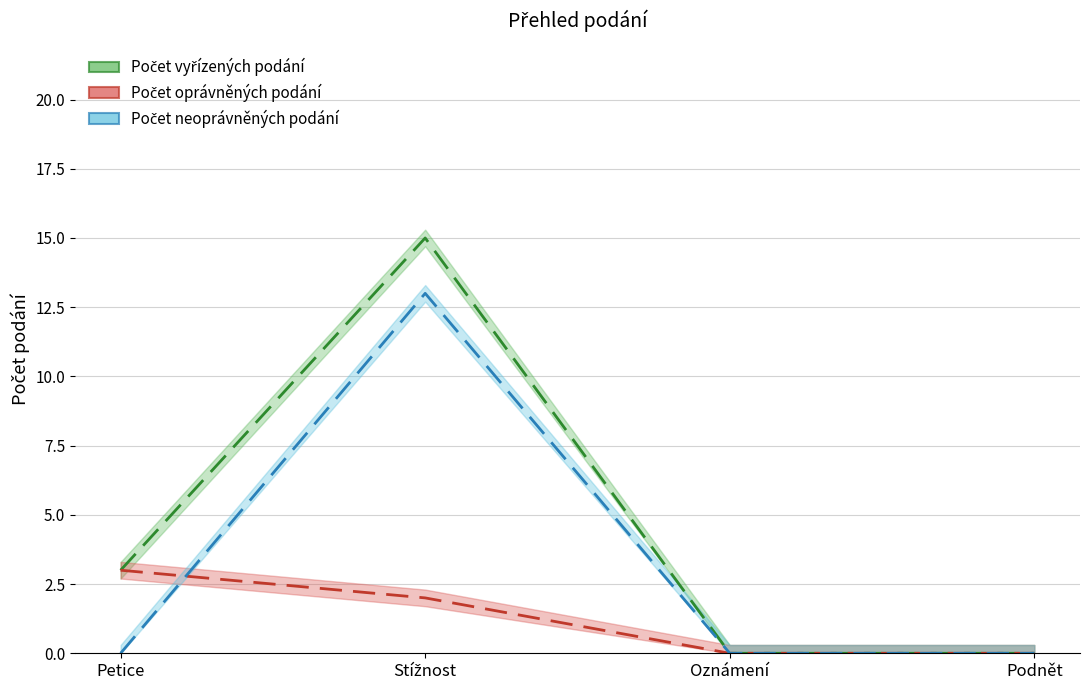

What is the sum of the Počet neoprávněných podání values at Podnět and Stížnost?

13